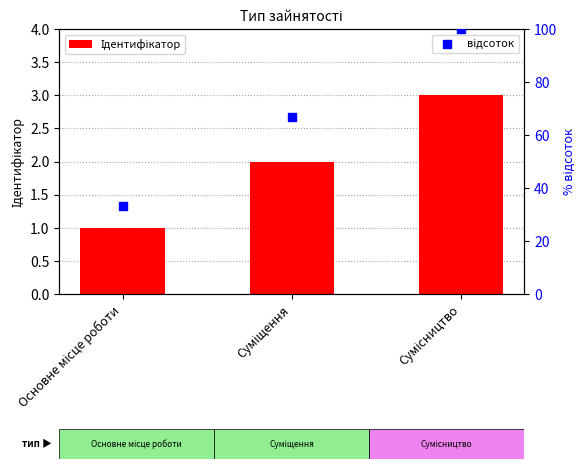

Which series reaches the maximum Y coordinate?

відсоток